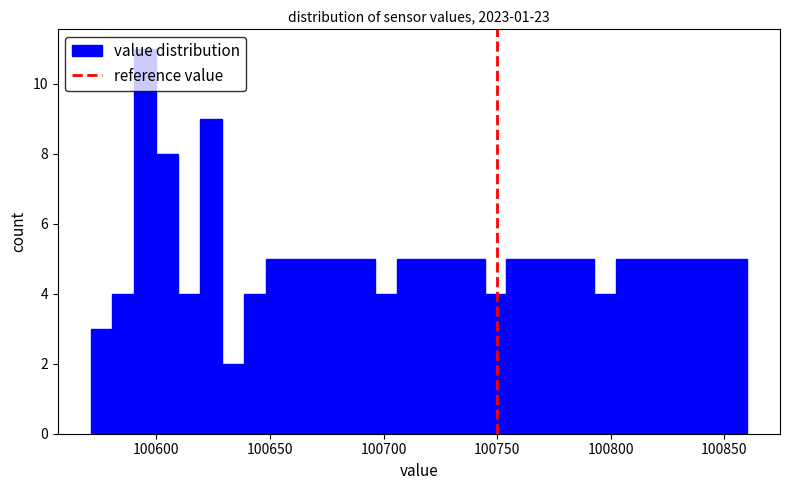

Read against the x-axis, roughly where is the centre of the tallest bar?

100595